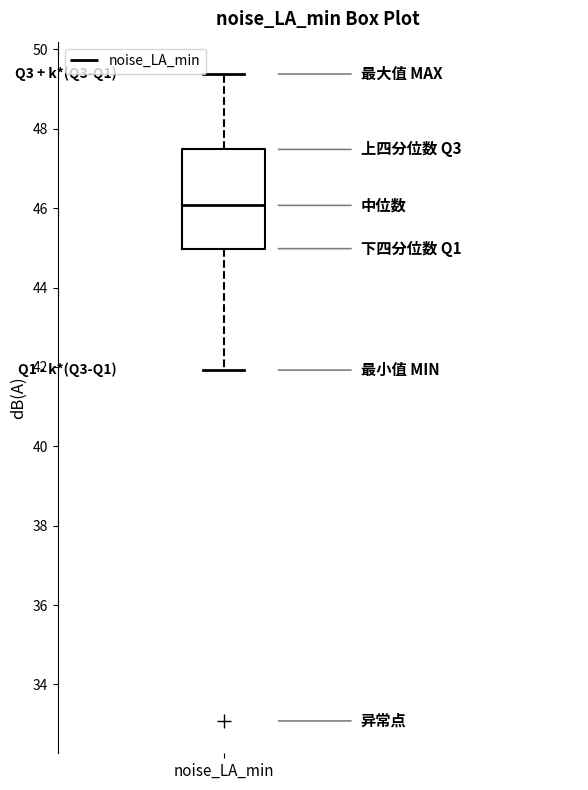

Read this box plot against the y-axis: the position of the median line, the range covered by the box, and the ends of both whiskers. The values are not printed on the chart, so give them approximately, as read against the axis.

median 46.0, box 45.0 to 47.4, whiskers 42.0 to 49.4